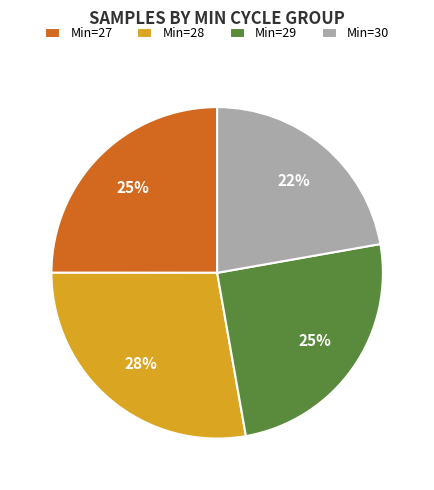

The Min=27 slice represents 39% of the pie. True or false?

False